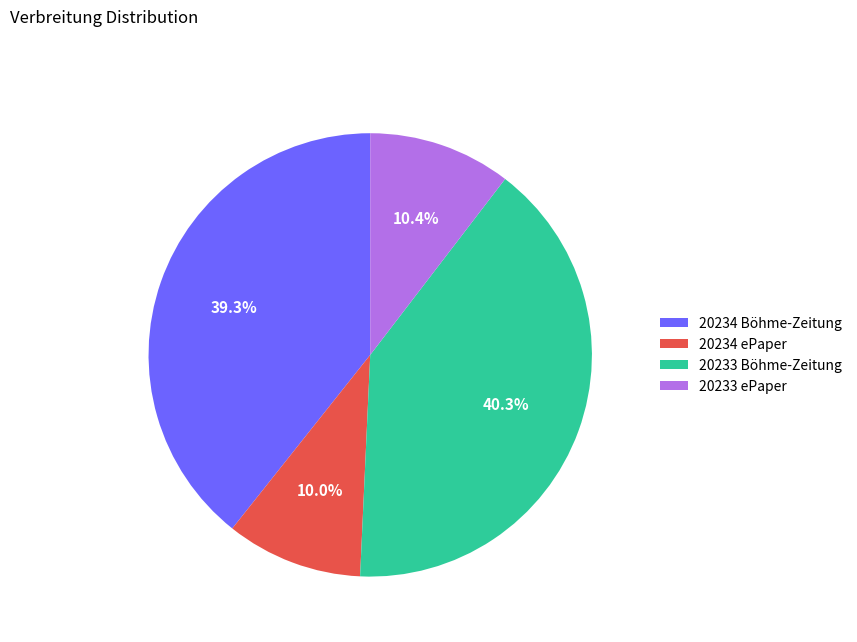

Count the number of slices in the pie.

4